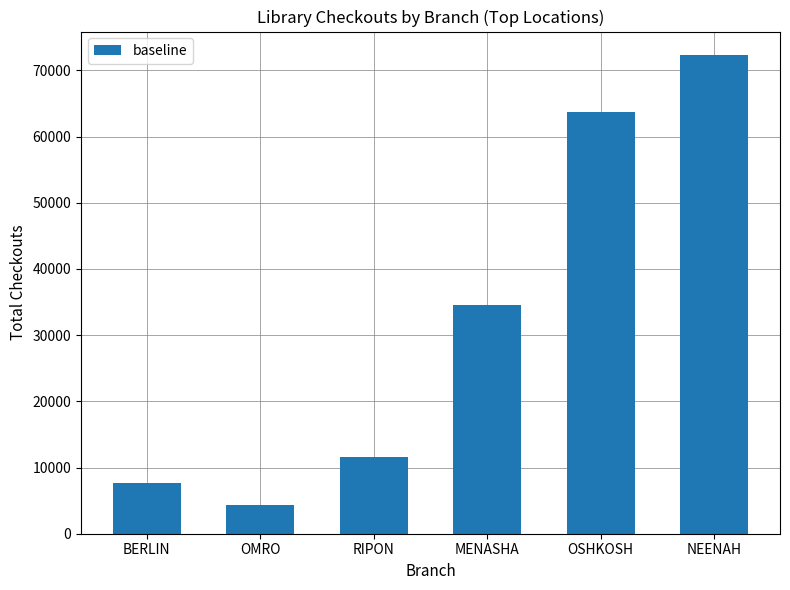

What is the label of the 6th bar from the left?

NEENAH